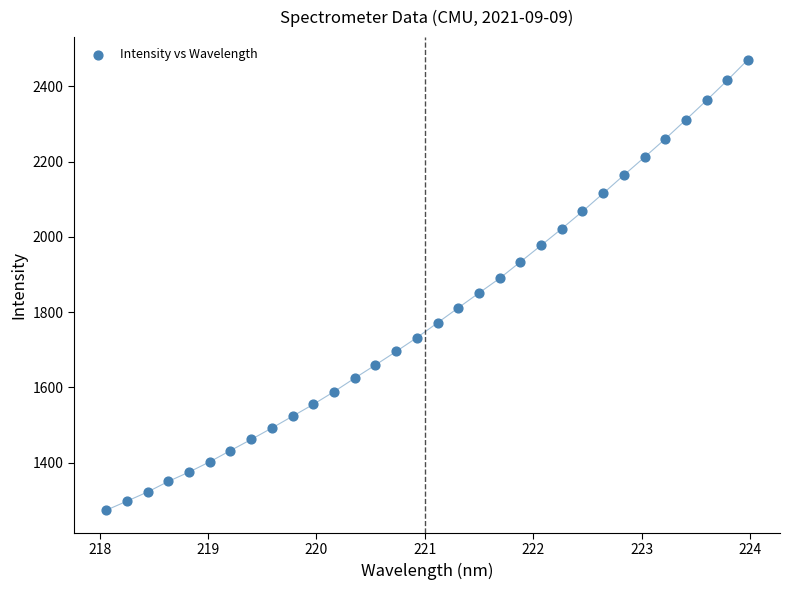

What is the range of Y values (max minus min)?

1196.9